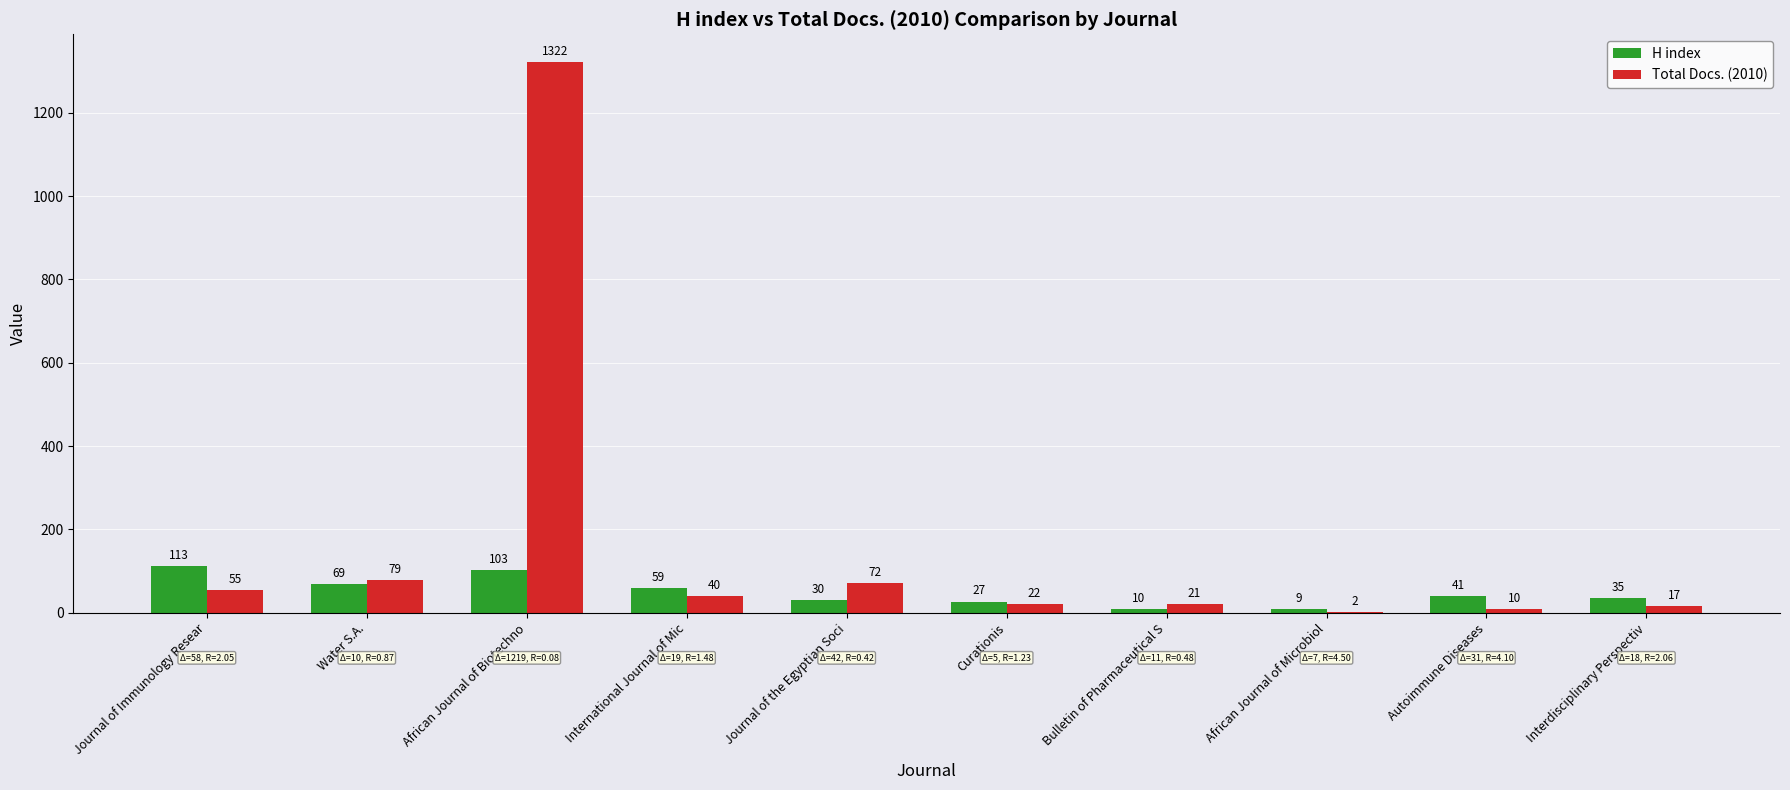

Reading left to right, list all the values displayed in this chart.

H index: 113	69	103	59	30	27	10	9	41	35
Total Docs. (2010): 55	79	1322	40	72	22	21	2	10	17